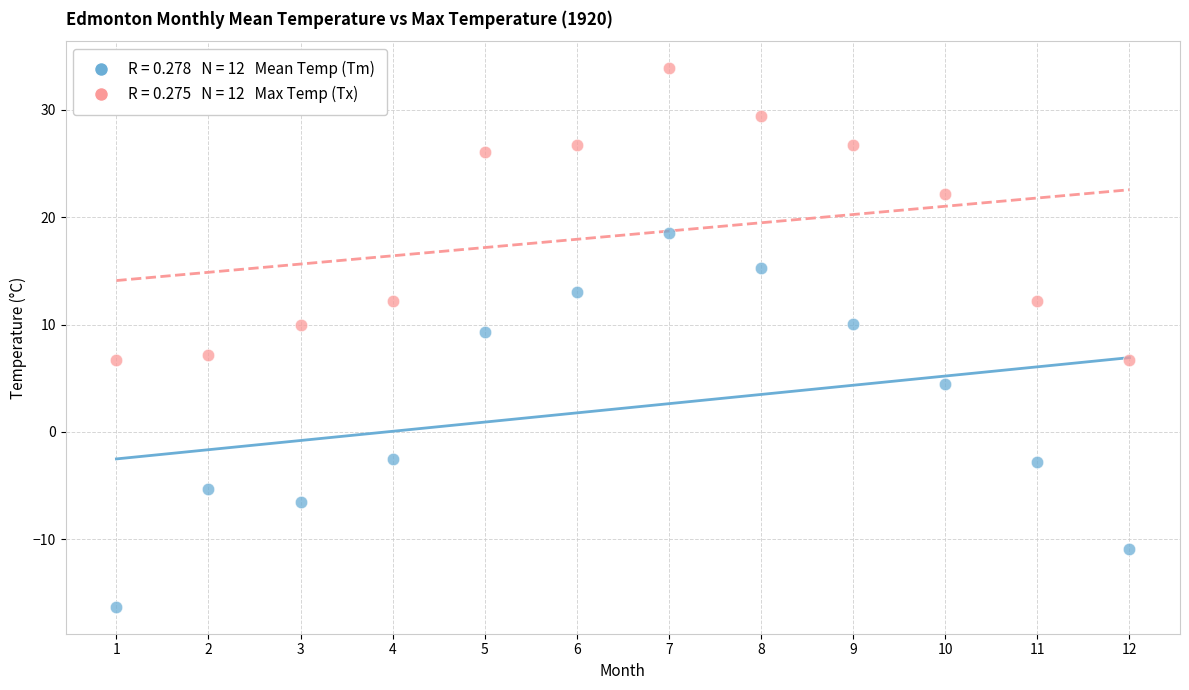

Across all data points, what is the range of Y values (max minus min)?

50.2